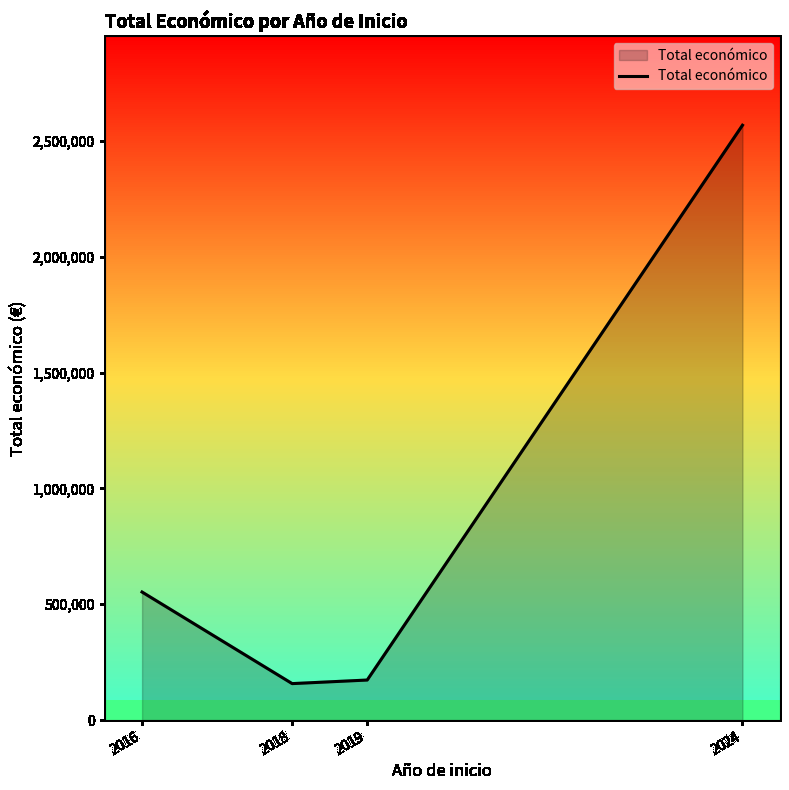

What is the difference between the maximum and second lowest values?

2394897